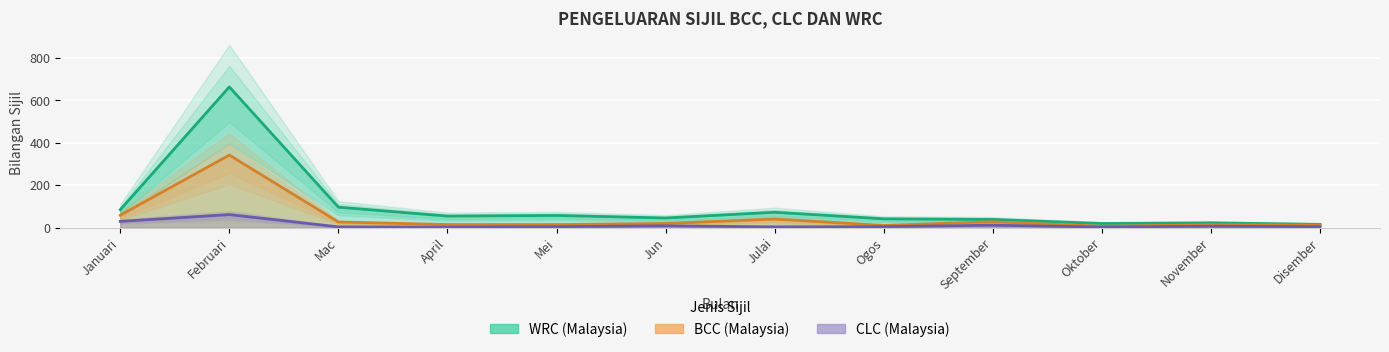

What is the label of the 7th point from the right?

Jun